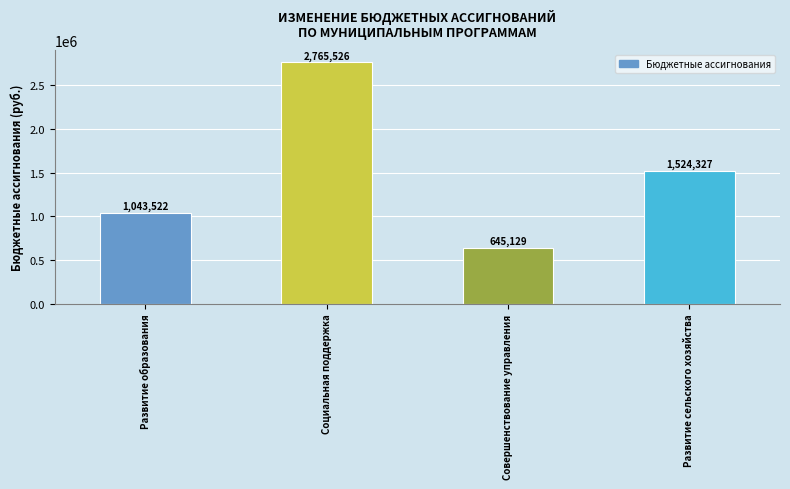

At which label does the data first exceed 1524327?

Социальная поддержка